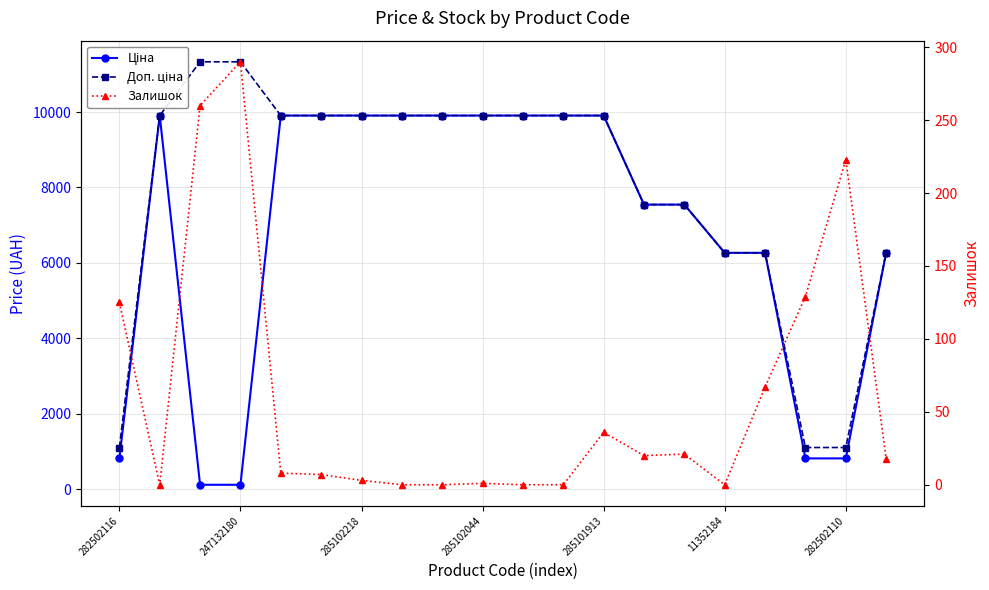

Between 19 and 8, which is larger?

8